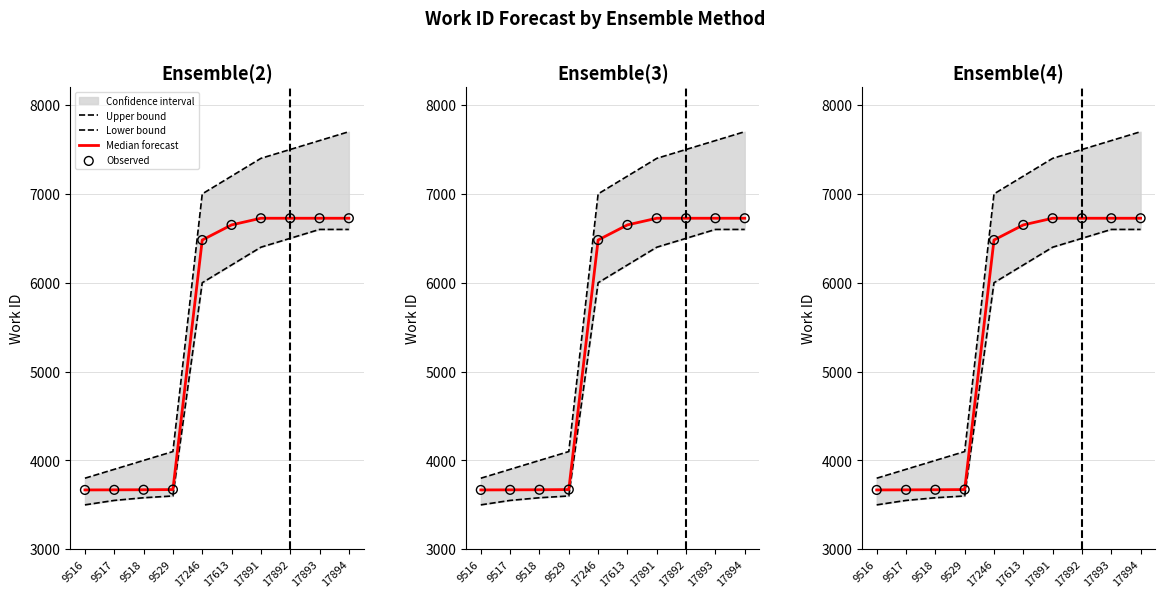

Is the value of Lower bound at 9516 greater than the value of Median forecast at 17892?

No